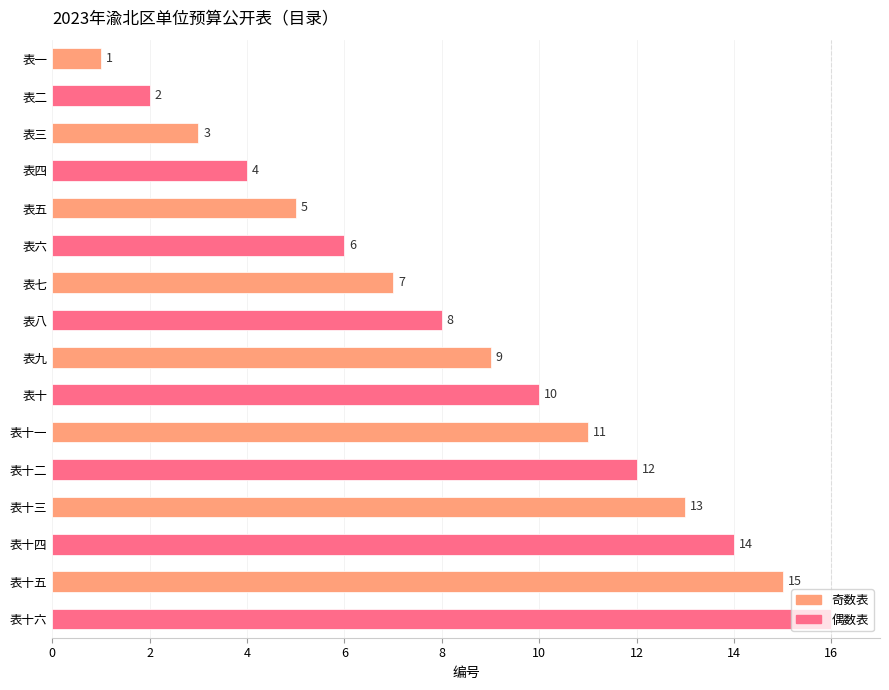

List the labels in order of value, smallest first.

表一, 表二, 表三, 表四, 表五, 表六, 表七, 表八, 表九, 表十, 表十一, 表十二, 表十三, 表十四, 表十五, 表十六